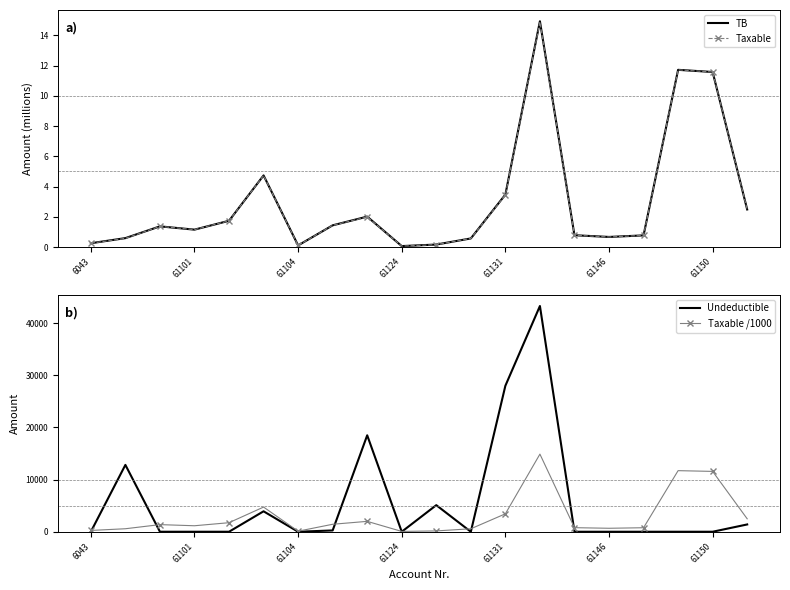

Which series has the widest spread of values?

Undeductible